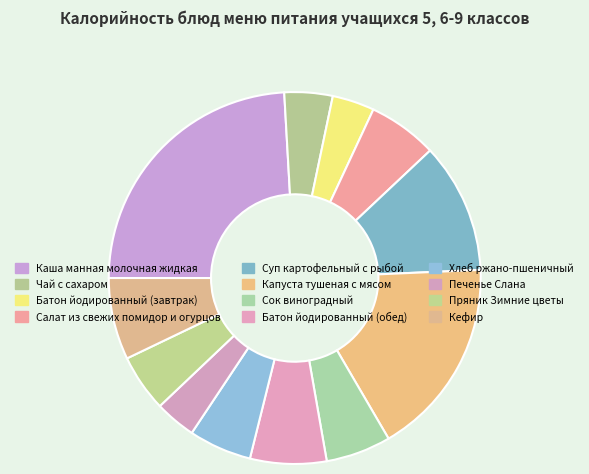

How many segments does this pie chart have?

12